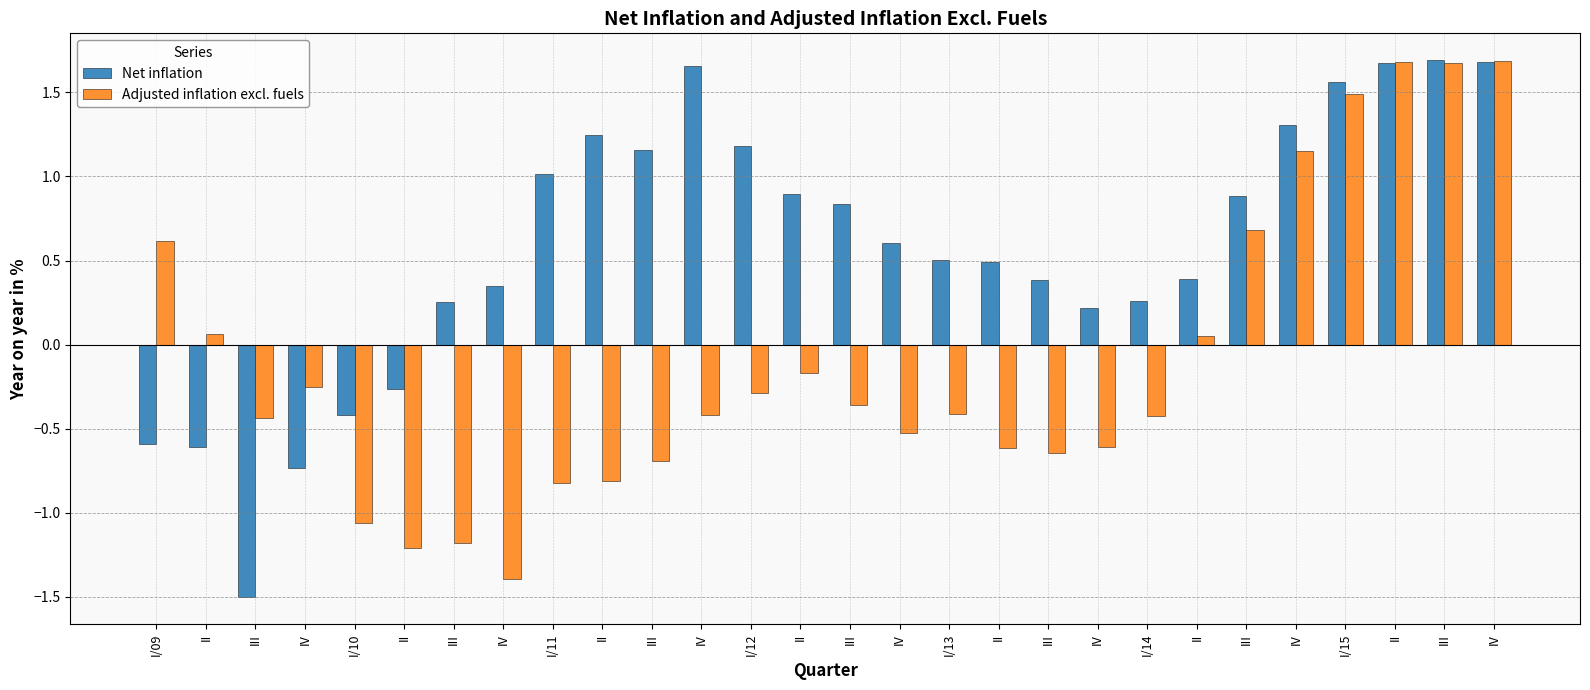

Where does the Adjusted inflation excl. fuels series first go above 0?

I/09